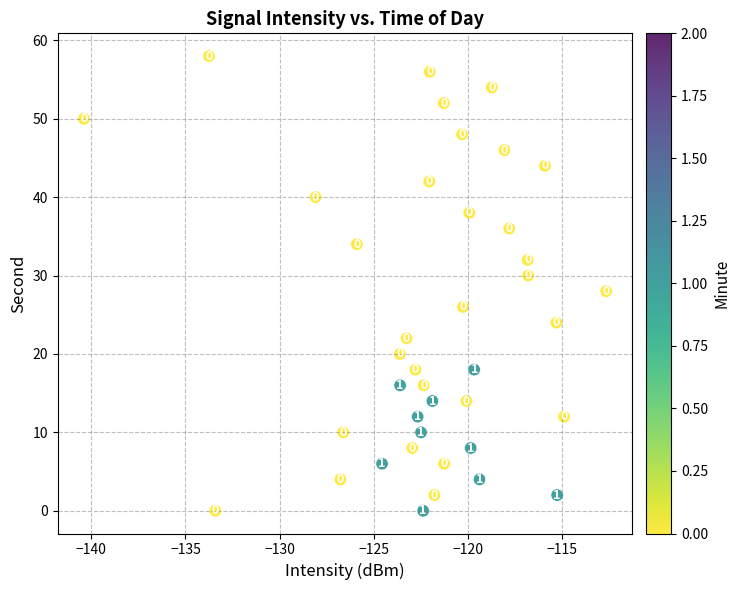

What is the range of Y values (max minus min)?

58